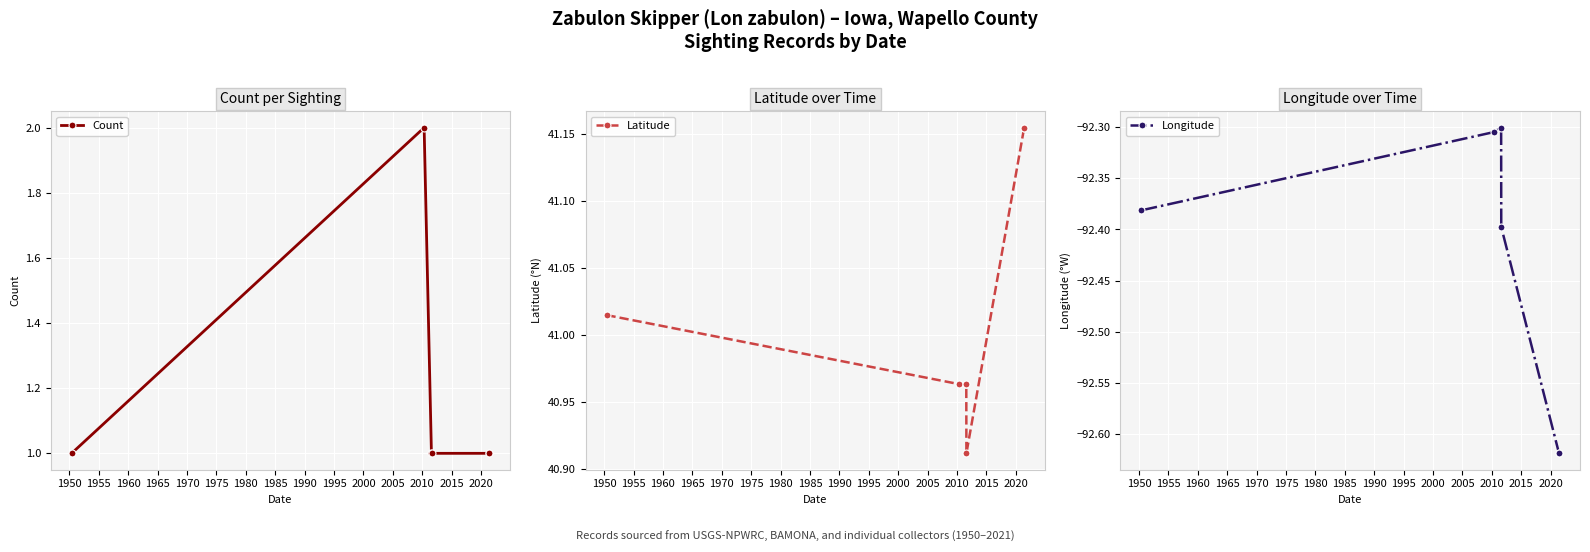

What is the difference between the maximum and second lowest values in the Longitude series?

0.3